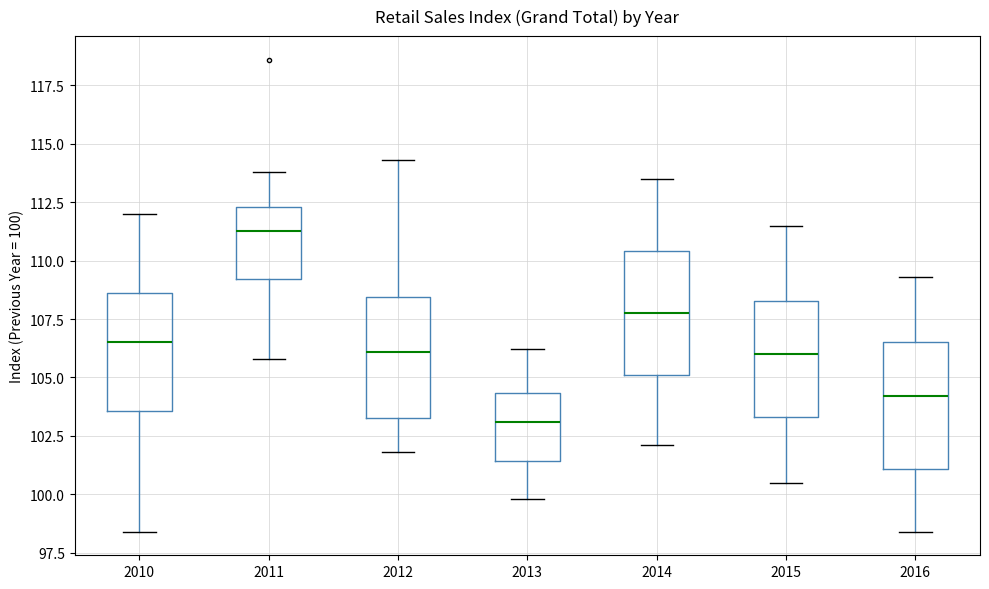

Reading left to right, read every box against the y-axis: the position of its median line, the range the box covers, and the ends of its whiskers. The values are not printed on the chart, so give them approximately, as read against the axis.

2010: median 106.5, box 103.5 to 108.5, whiskers 98.5 to 112.0
2011: median 111.5, box 109.0 to 112.5, whiskers 106.0 to 114.0
2012: median 106.0, box 103.5 to 108.5, whiskers 102.0 to 114.5
2013: median 103.0, box 101.5 to 104.5, whiskers 100.0 to 106.0
2014: median 108.0, box 105.0 to 110.5, whiskers 102.0 to 113.5
2015: median 106.0, box 103.5 to 108.5, whiskers 100.5 to 111.5
2016: median 104.0, box 101.0 to 106.5, whiskers 98.5 to 109.5